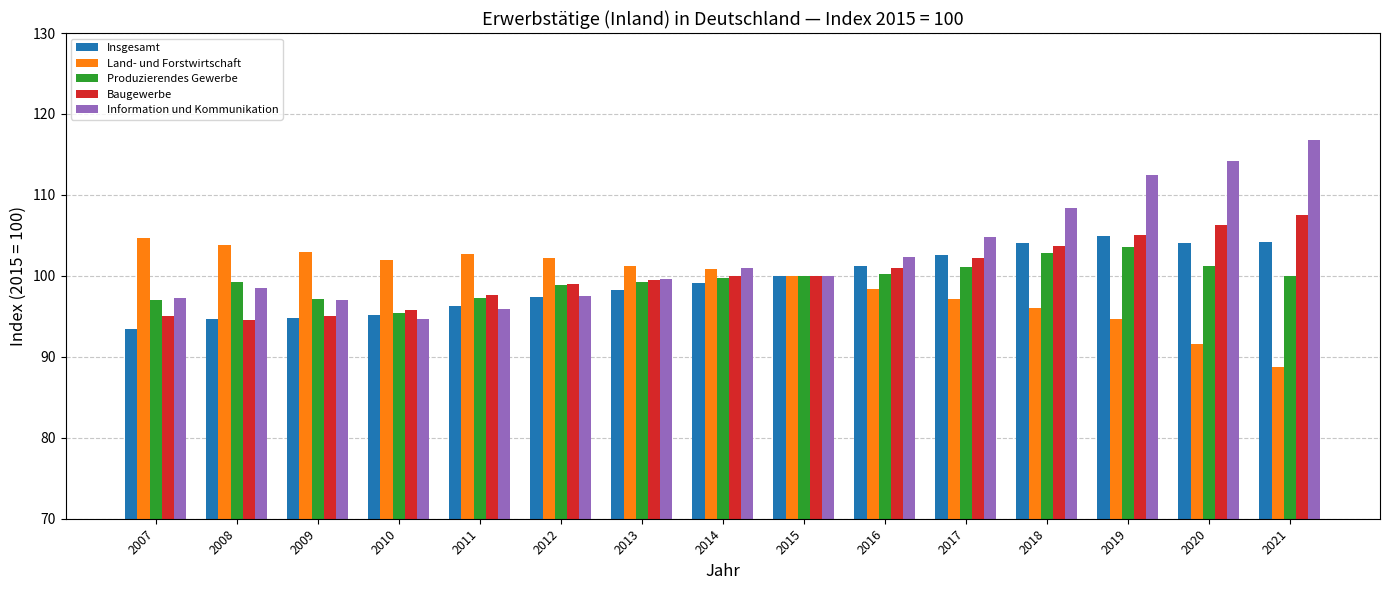

Which series has the largest total across all categories?

Information und Kommunikation